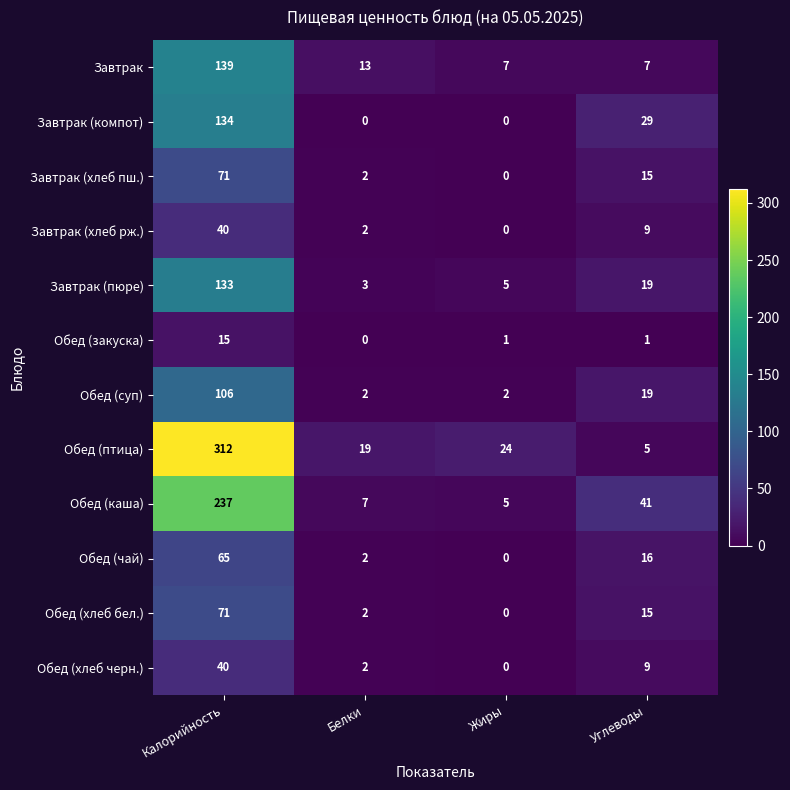

List the labels in order of Завтрак (хлеб пш.) value, largest first.

Калорийность, Углеводы, Белки, Жиры